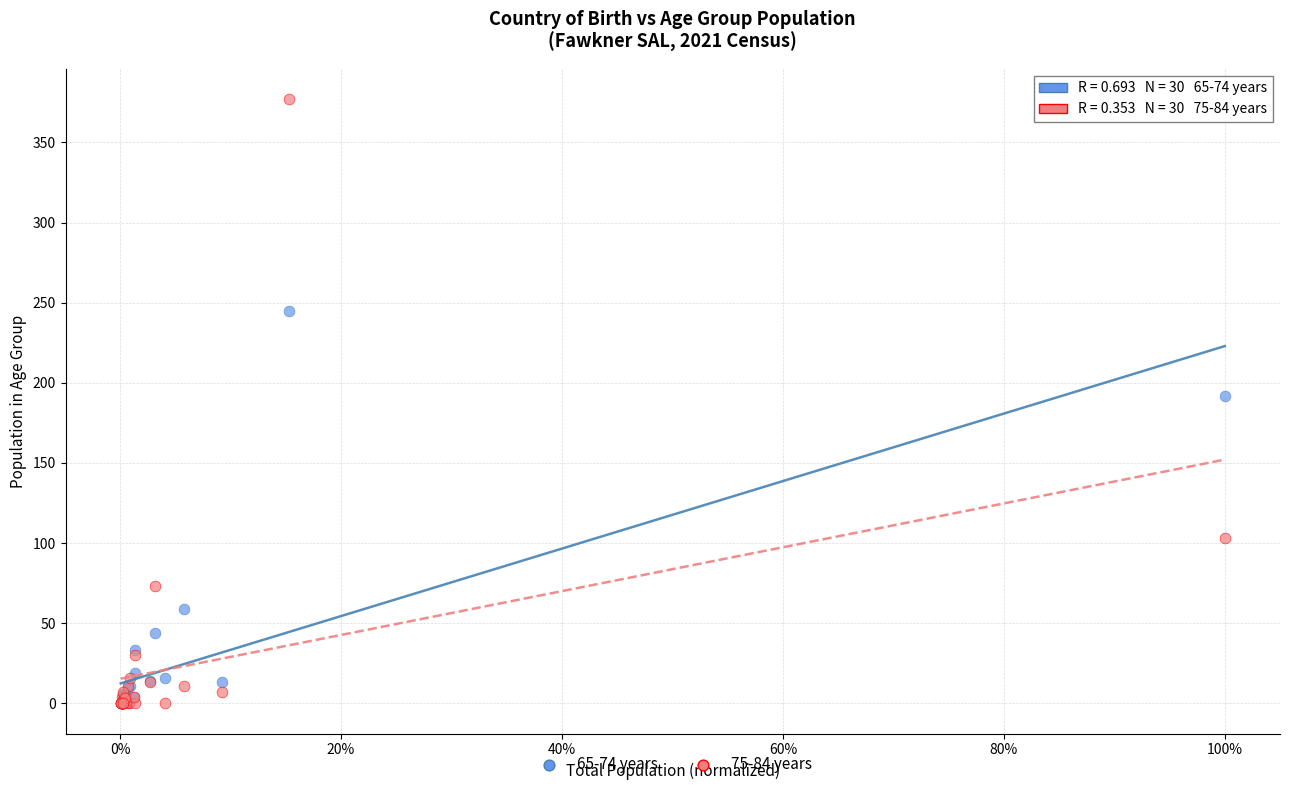

Which series reaches the maximum Y coordinate?

75-84 years